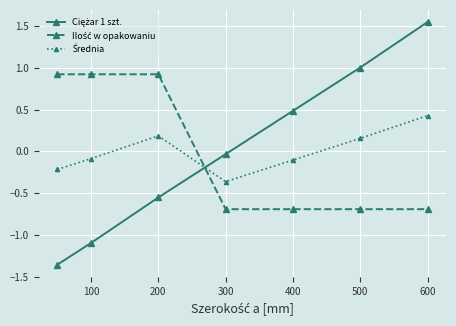

In Średnia, how many points are lower than both neighbors (excluding endpoints)?

1